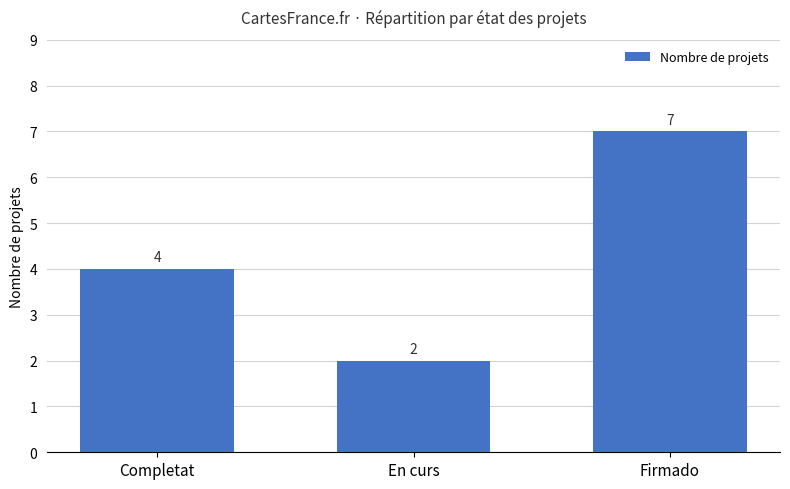

Is it true that the value at En curs is 1?

False